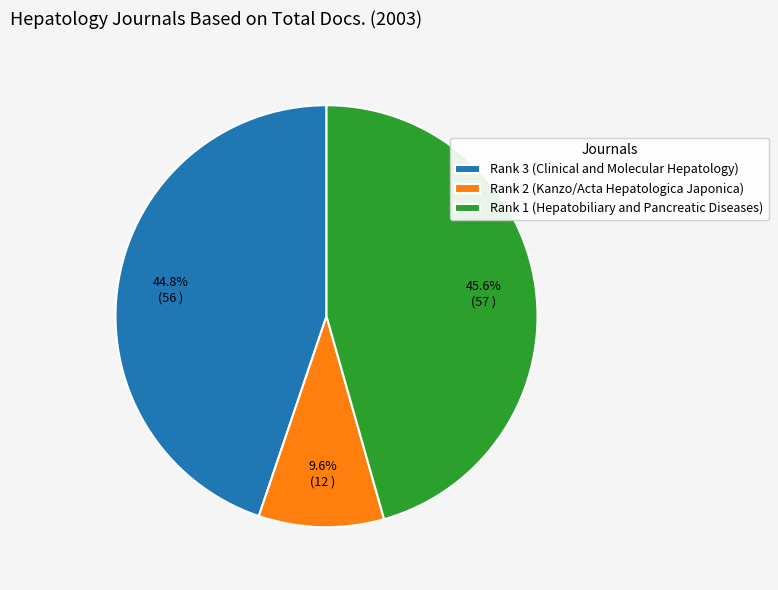

True or false: Rank 1 (Hepatobiliary and Pancreatic Diseases) accounts for 56% of the total.

False